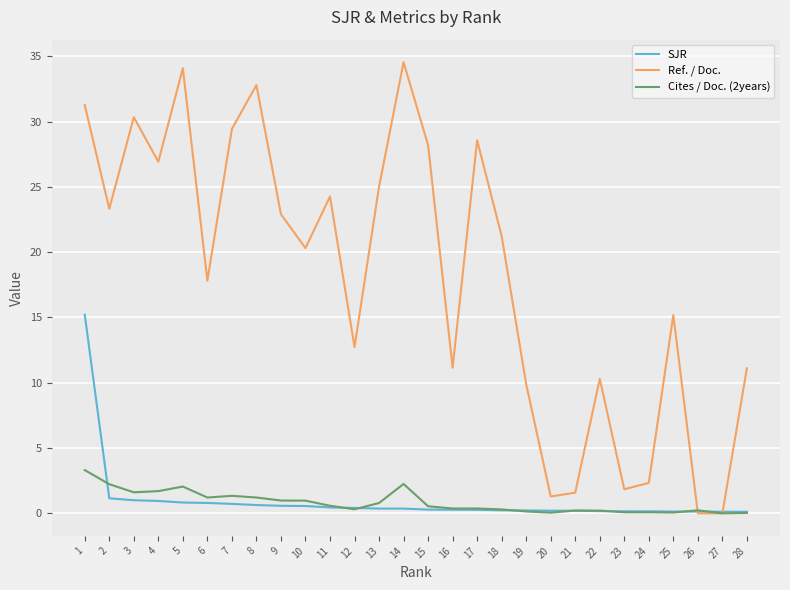

Which series changed the most between 3 and 27?

Ref. / Doc.